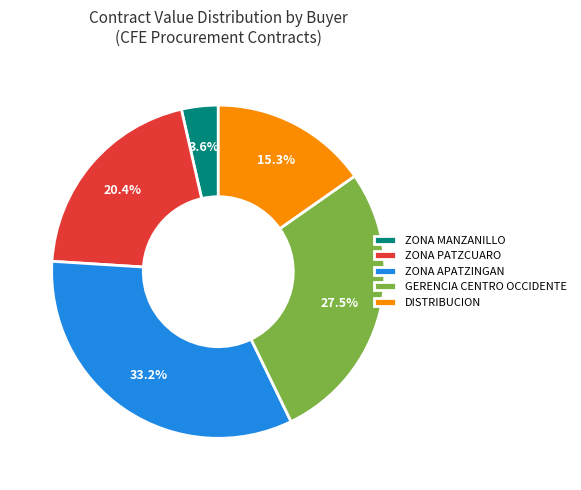

Does any single category account for the majority?

No